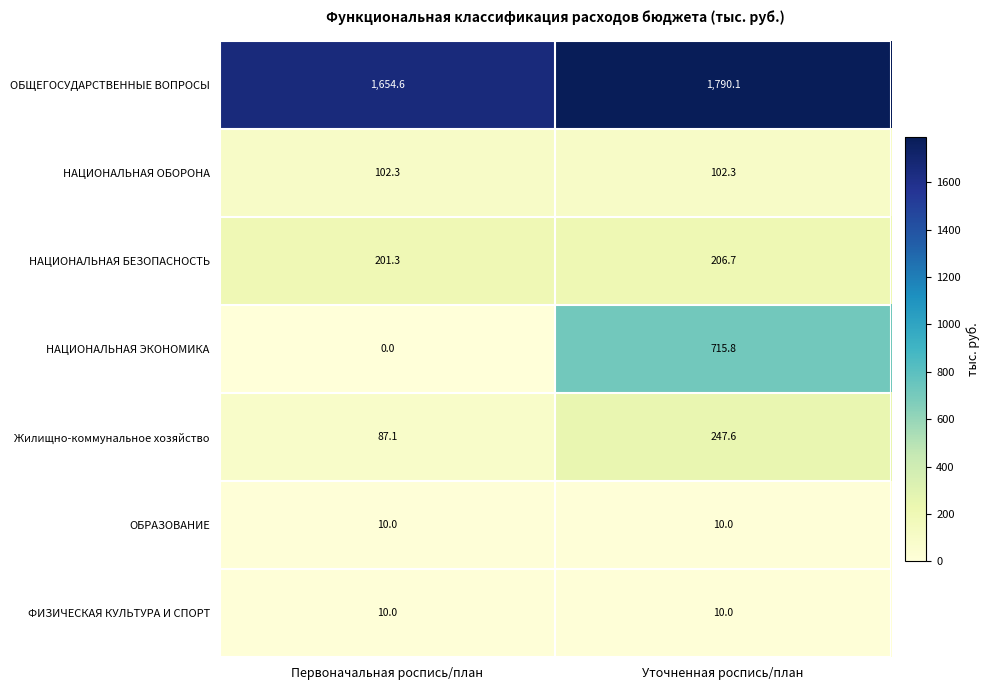

What value does the ОБРАЗОВАНИЕ series have at Уточненная роспись/план?

10.0